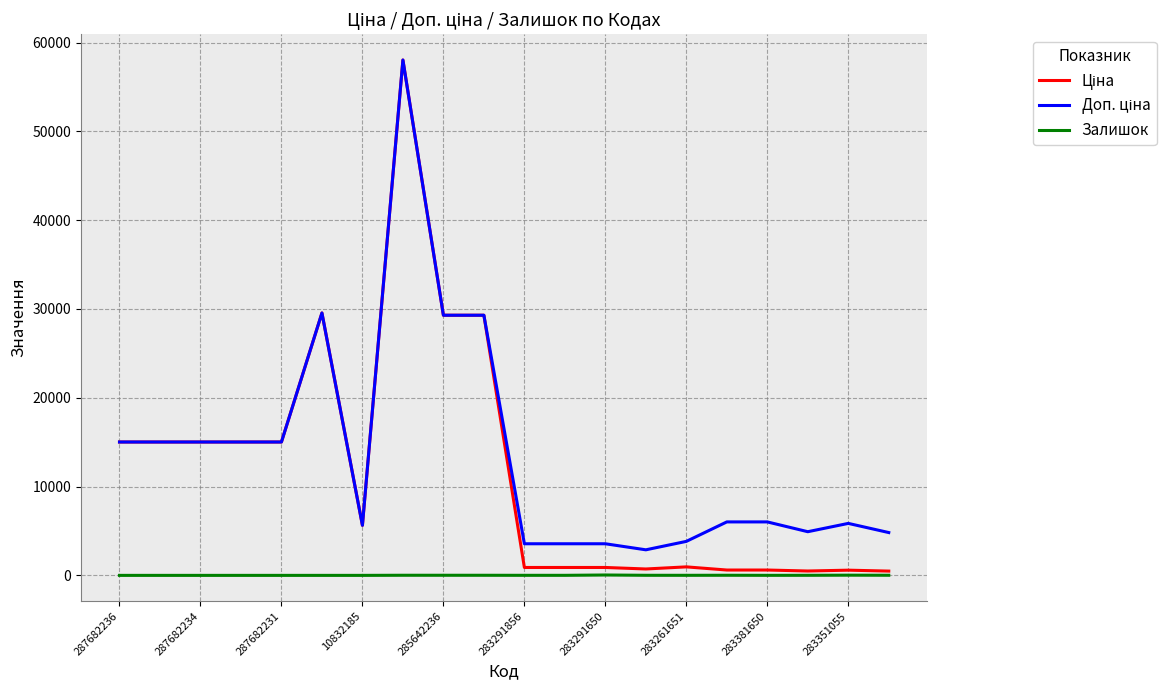

True or false: Доп. ціна and Ціна intersect in this chart.

False